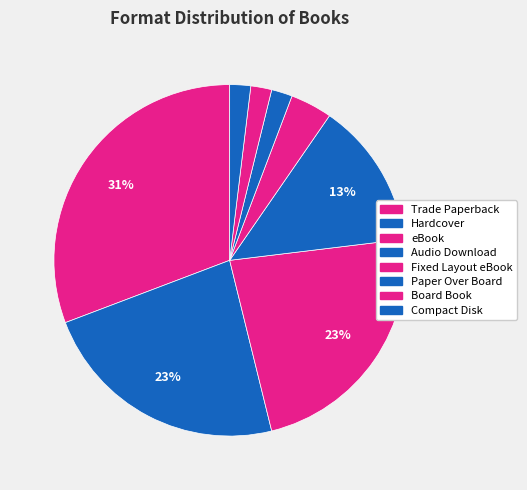

How many segments does this pie chart have?

8